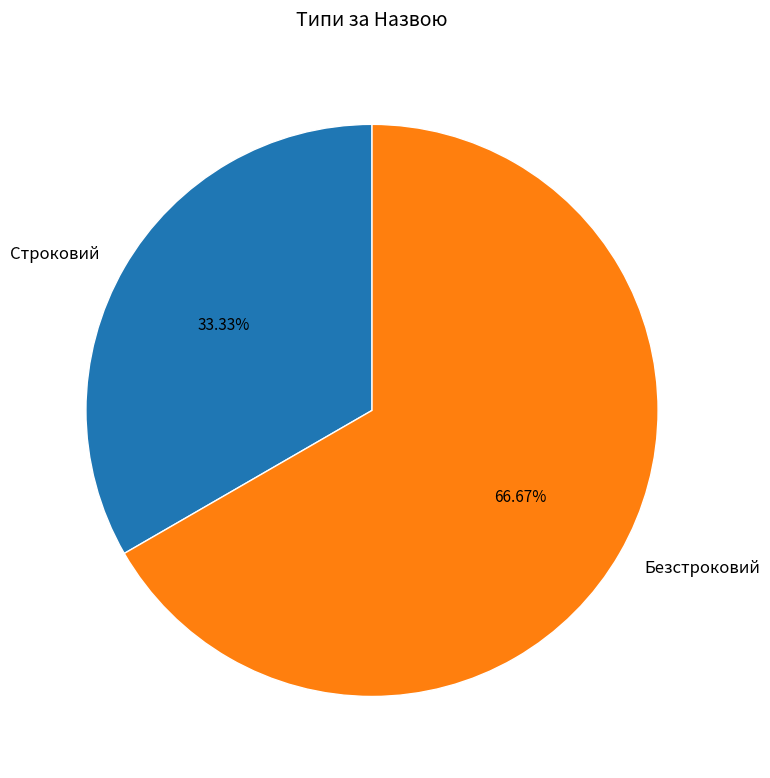

The Строковий slice represents 33% of the pie. True or false?

True